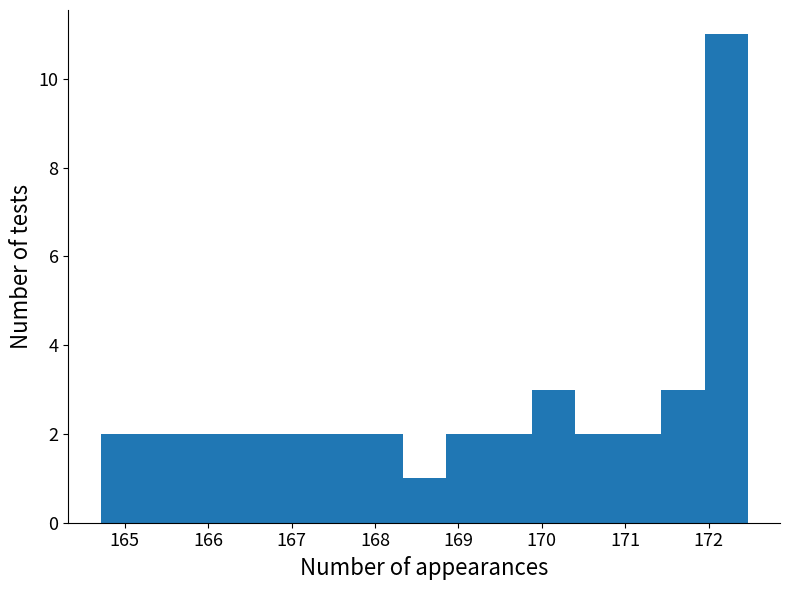

Over which range of the x-axis is the bar tallest?

172.0 to 172.5